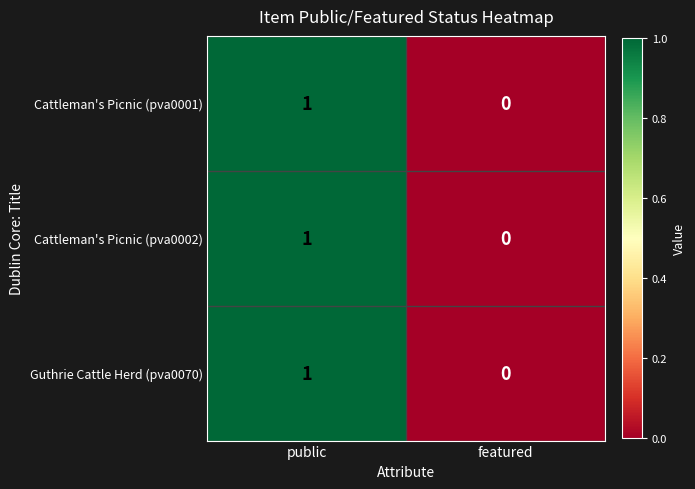

Rank the categories by Cattleman's Picnic (pva0002) value from highest to lowest.

public, featured